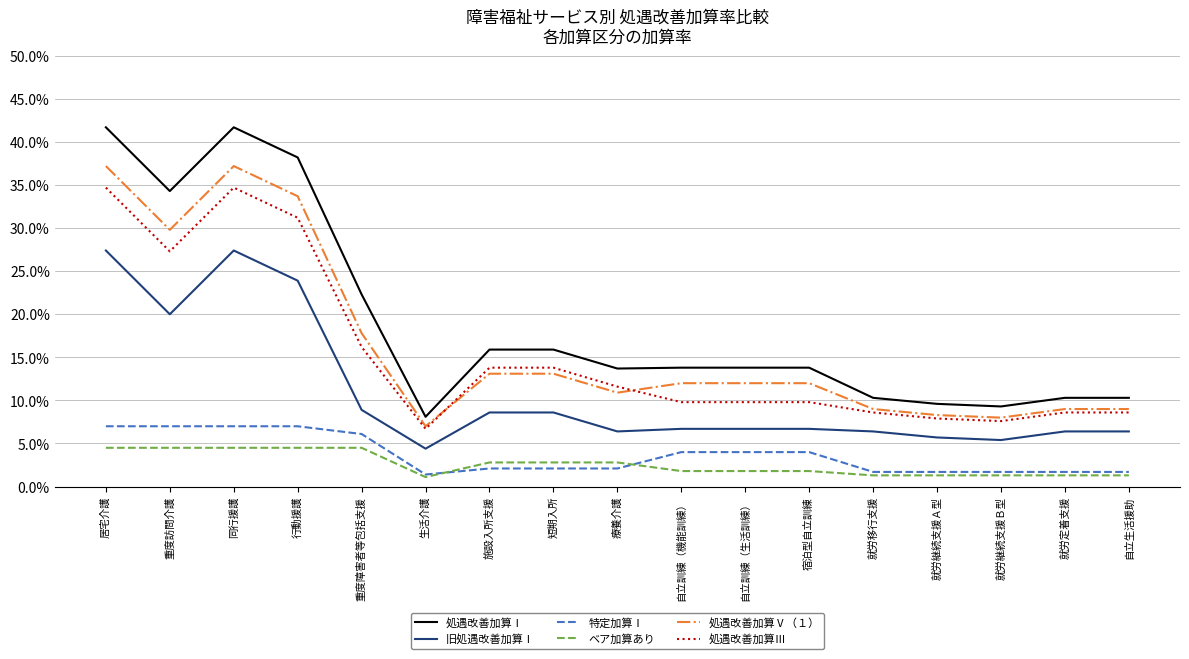

What are all the series names shown in the legend?

処遇改善加算Ⅰ, 旧処遇改善加算Ⅰ, 特定加算Ⅰ, ベア加算あり, 処遇改善加算Ⅴ（１）, 処遇改善加算Ⅲ